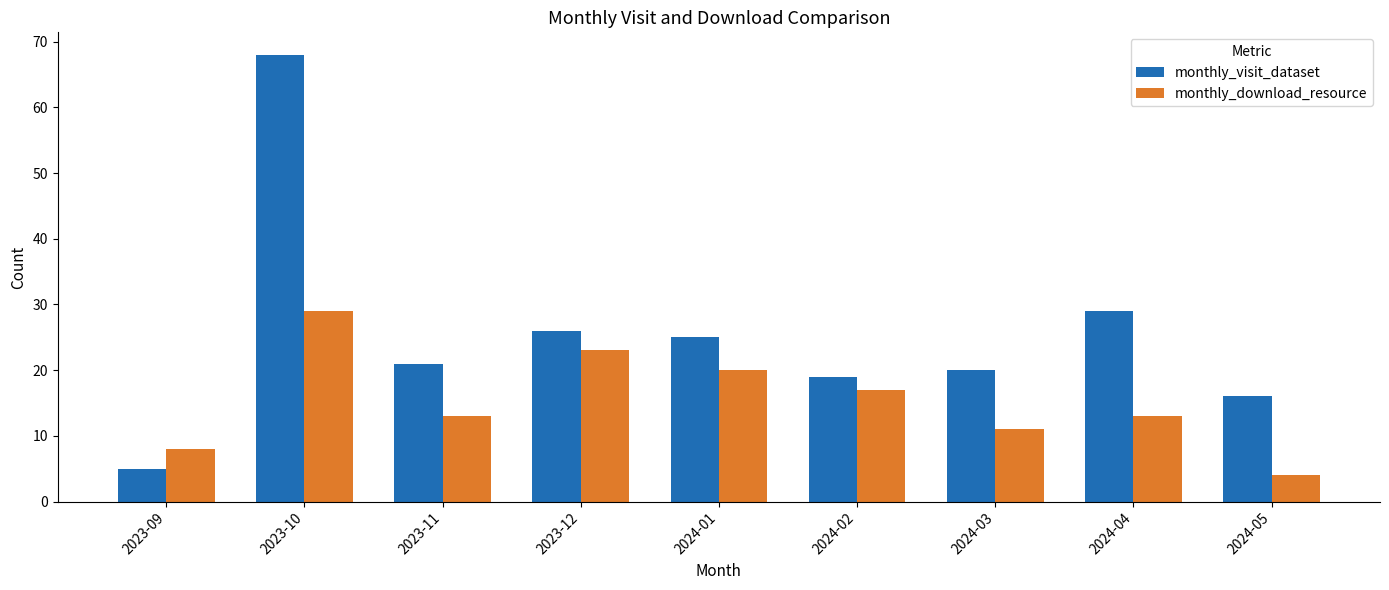

Which category has the highest value across all series?

2023-10